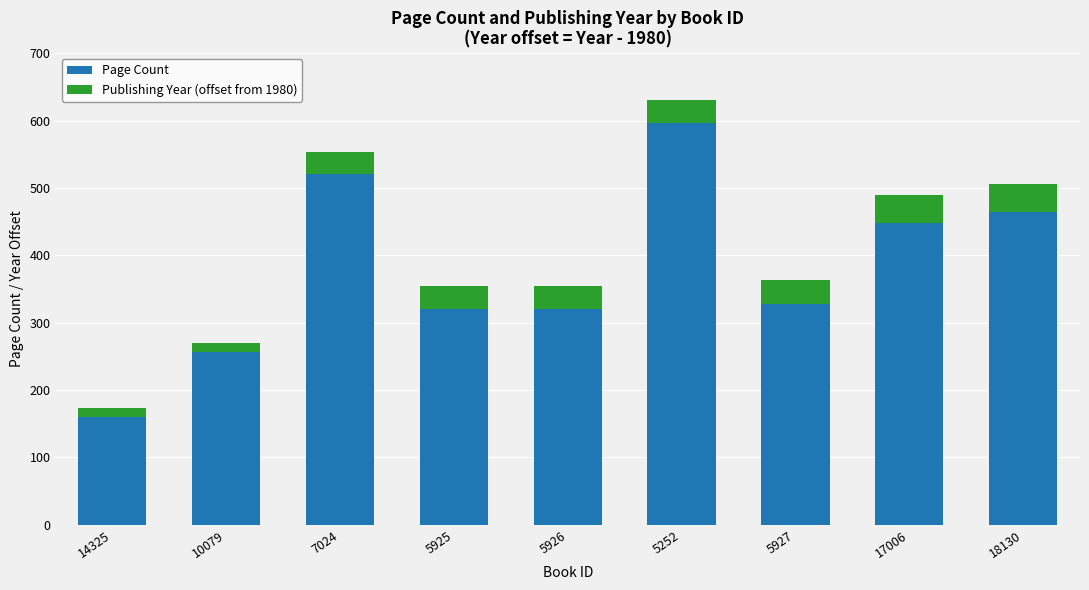

What is the sum of the Page Count values at 10079 and 18130?

720